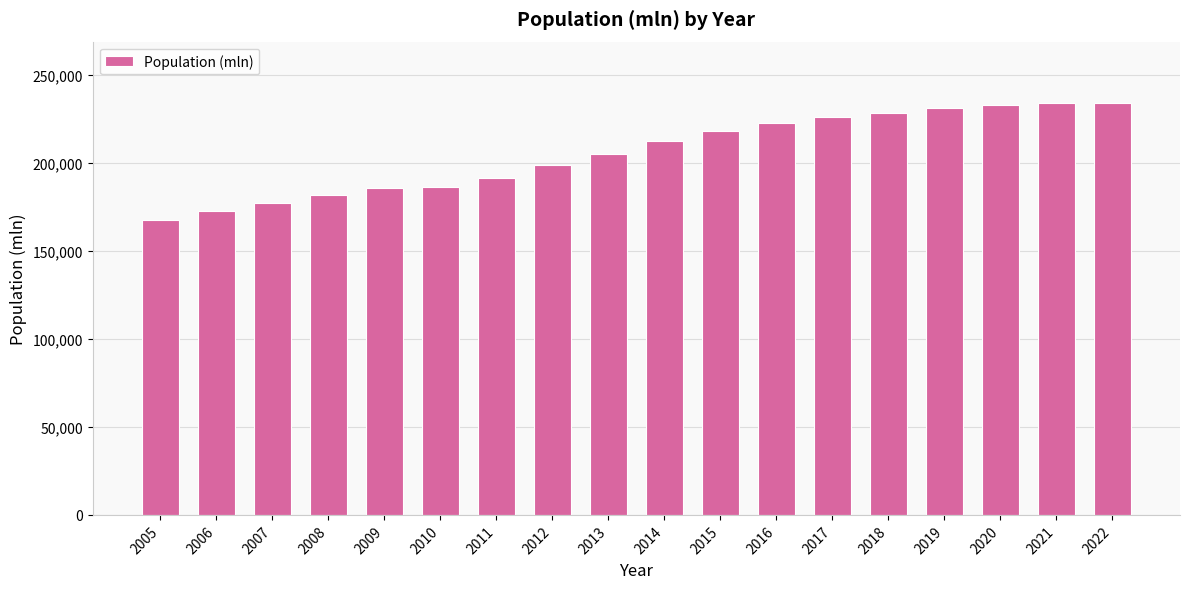

What is the sum of the values at 2006 and 2014?

385416